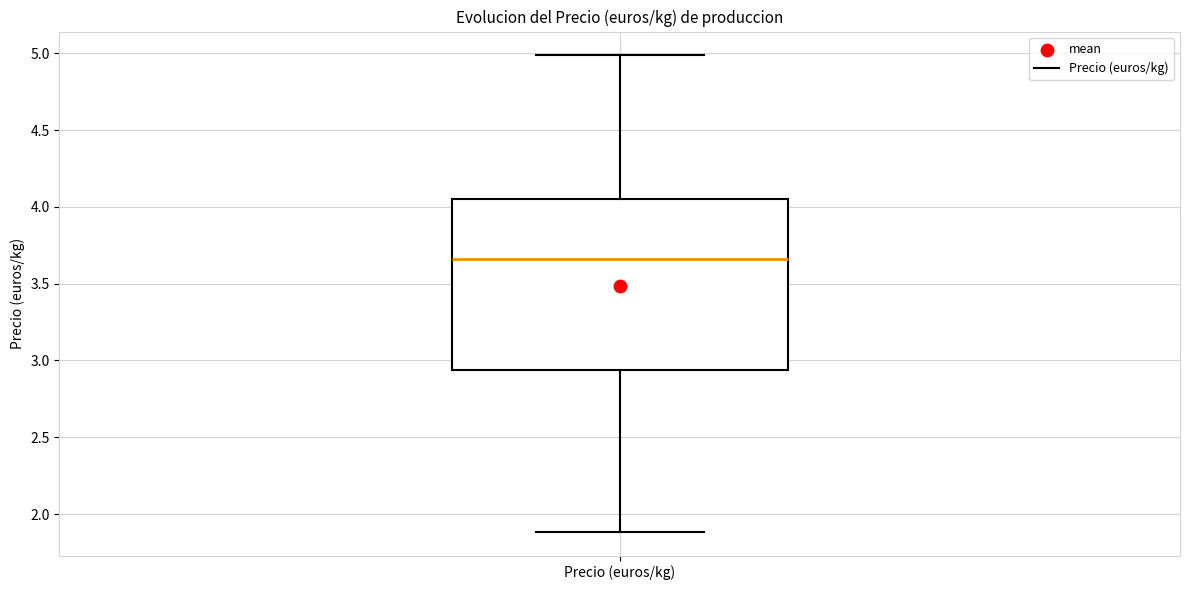

Read this box plot against the y-axis: the position of the median line, the range covered by the box, and the ends of both whiskers. The values are not printed on the chart, so give them approximately, as read against the axis.

median 3.65, box 2.95 to 4.05, whiskers 1.90 to 5.00